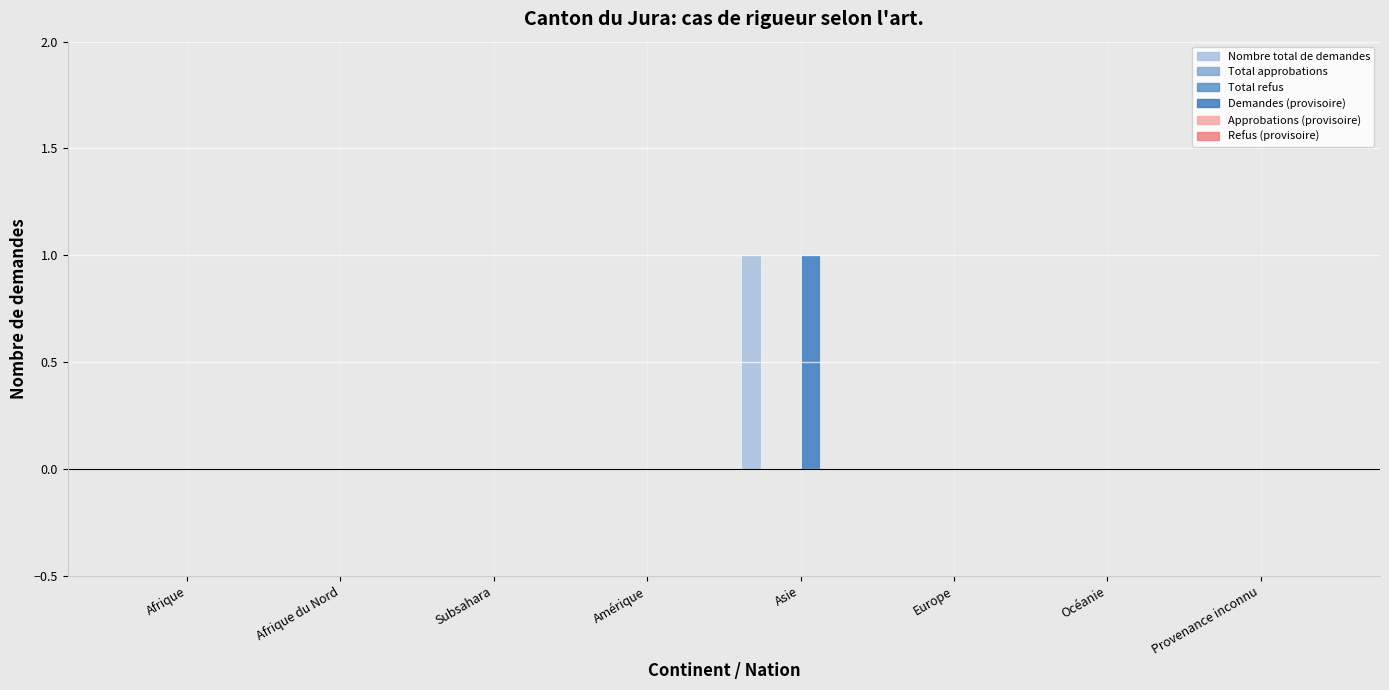

Between Afrique and Amérique, which series saw the biggest shift?

Nombre total de demandes